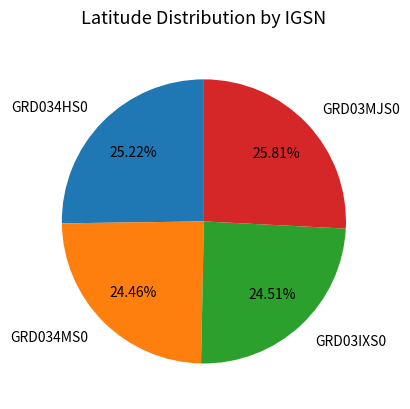

Combined, do GRD03IXS0 and GRD034MS0 account for over 50%?

No